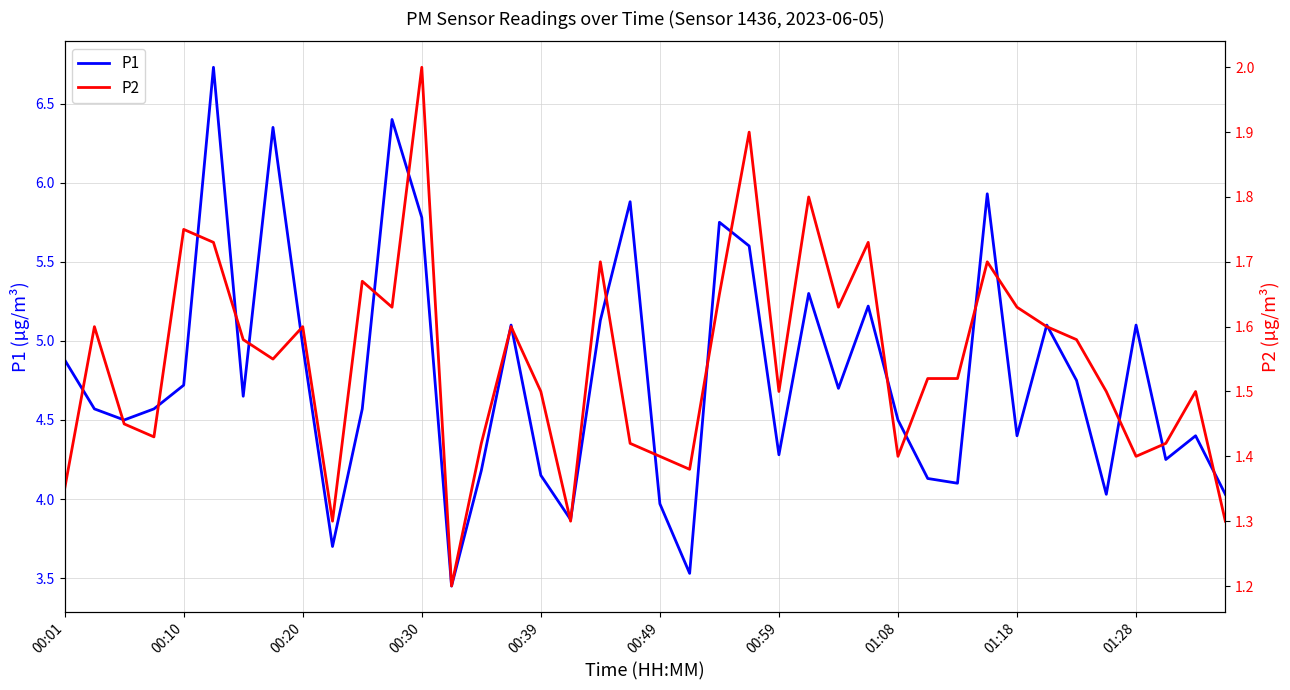

How many lines are shown in the chart?

2